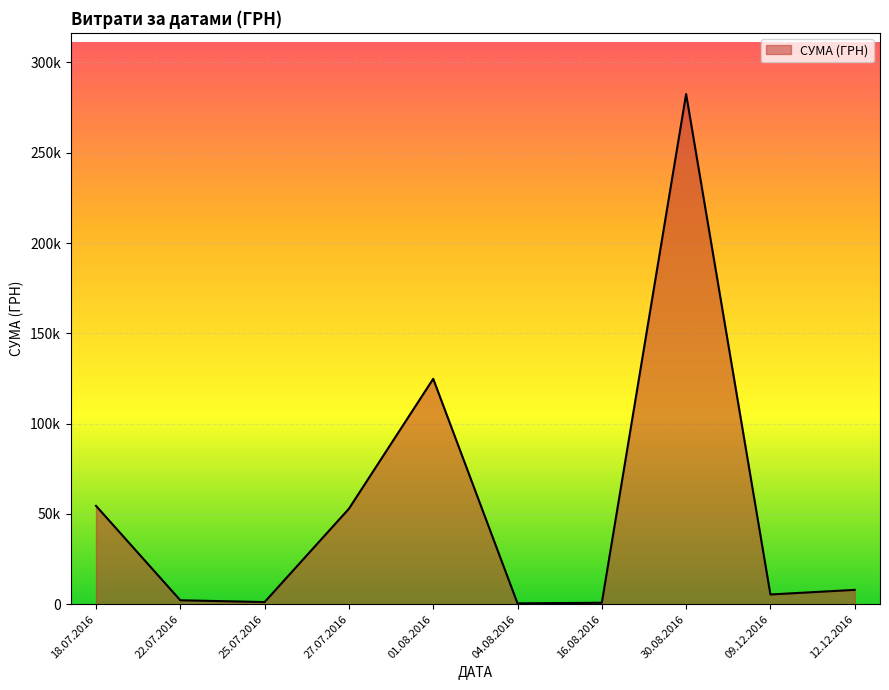

Does the chart have visible grid lines?

Yes